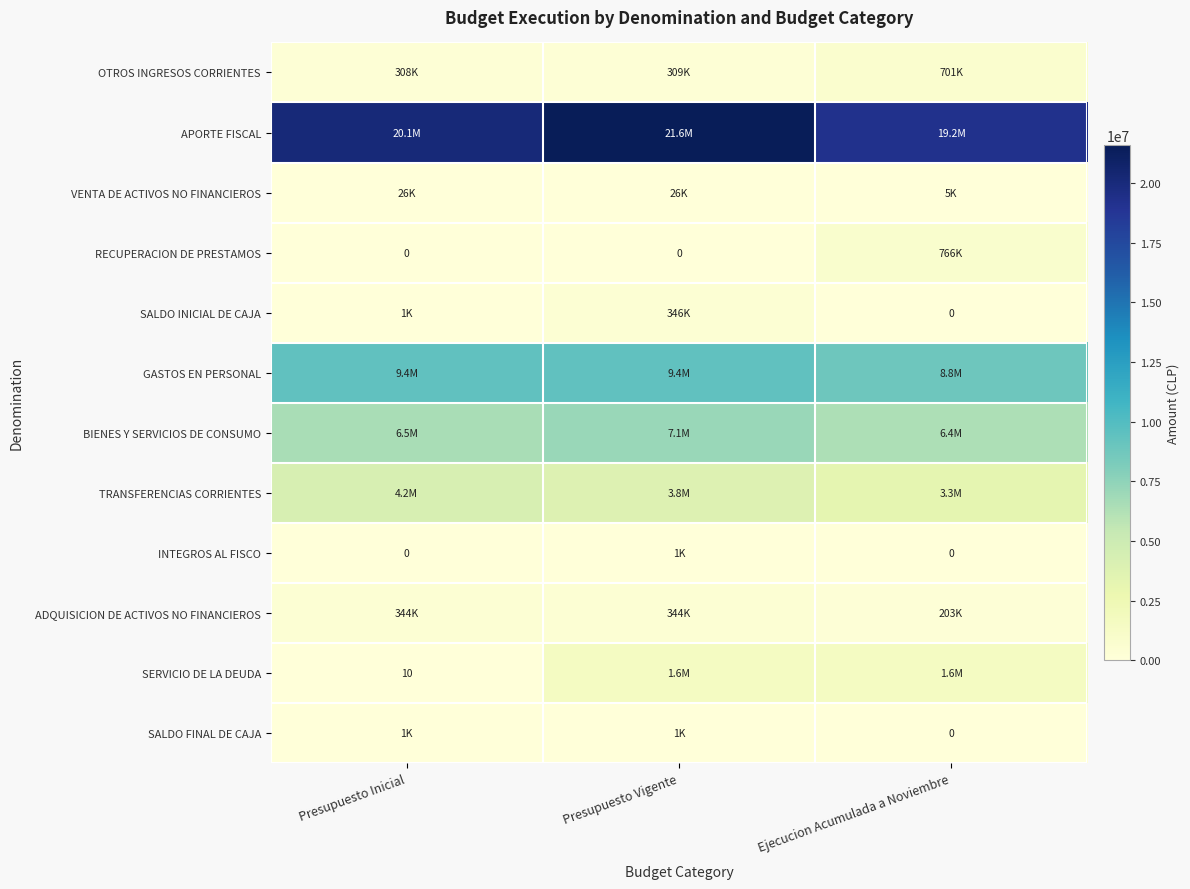

How many data points does each series have?

3